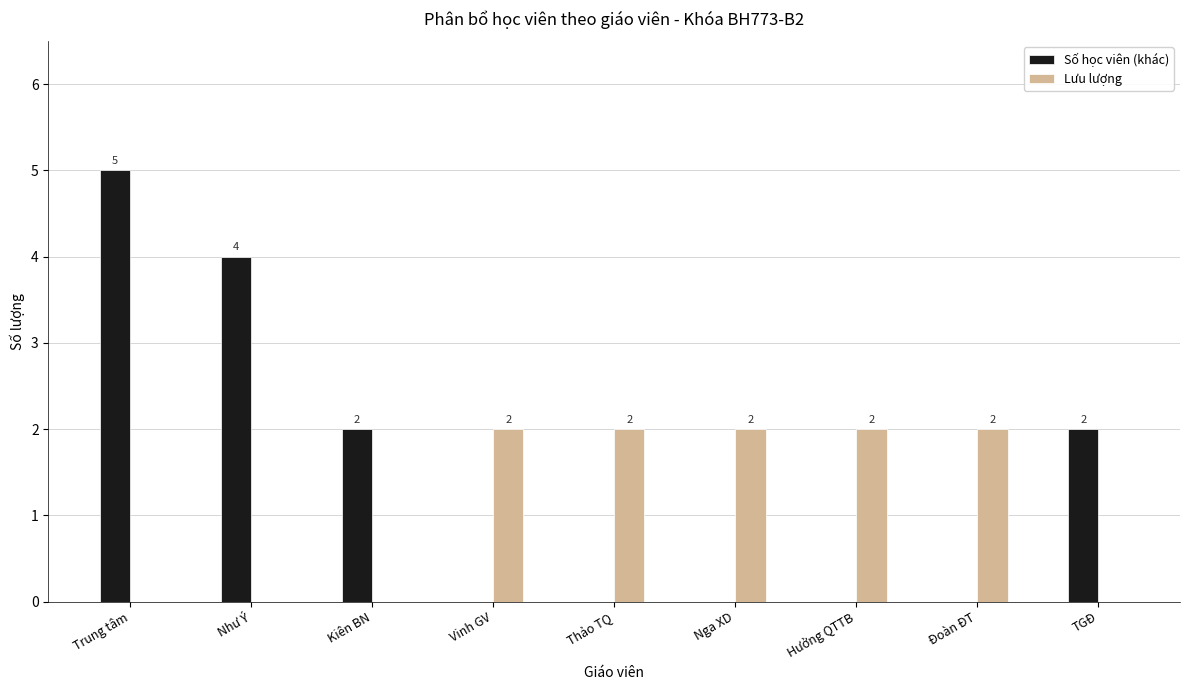

Read the Số học viên (khác) value at Kiên BN.

2